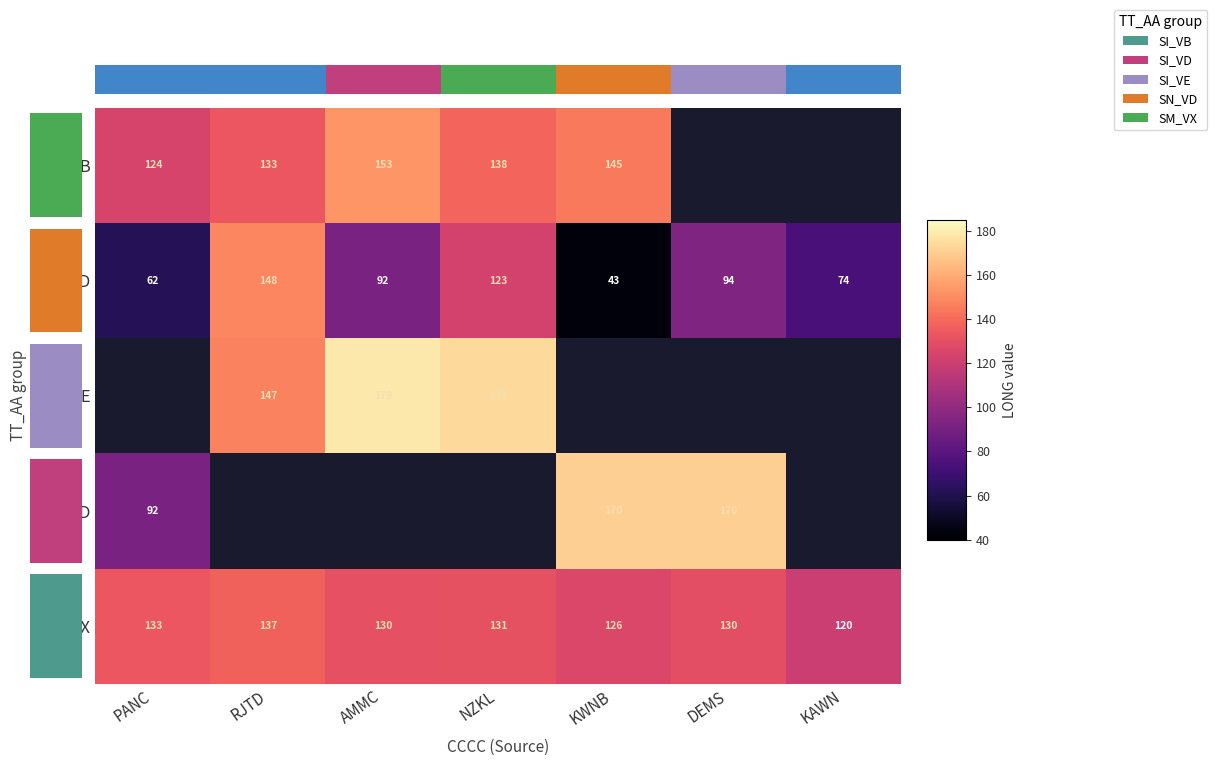

Which series has the largest range (max minus min)?

SI_VE